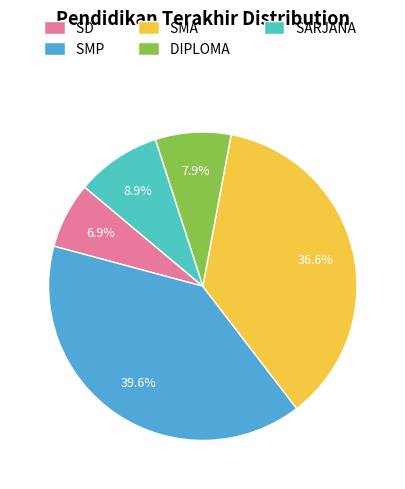

What is the smallest slice in the pie chart?

SD